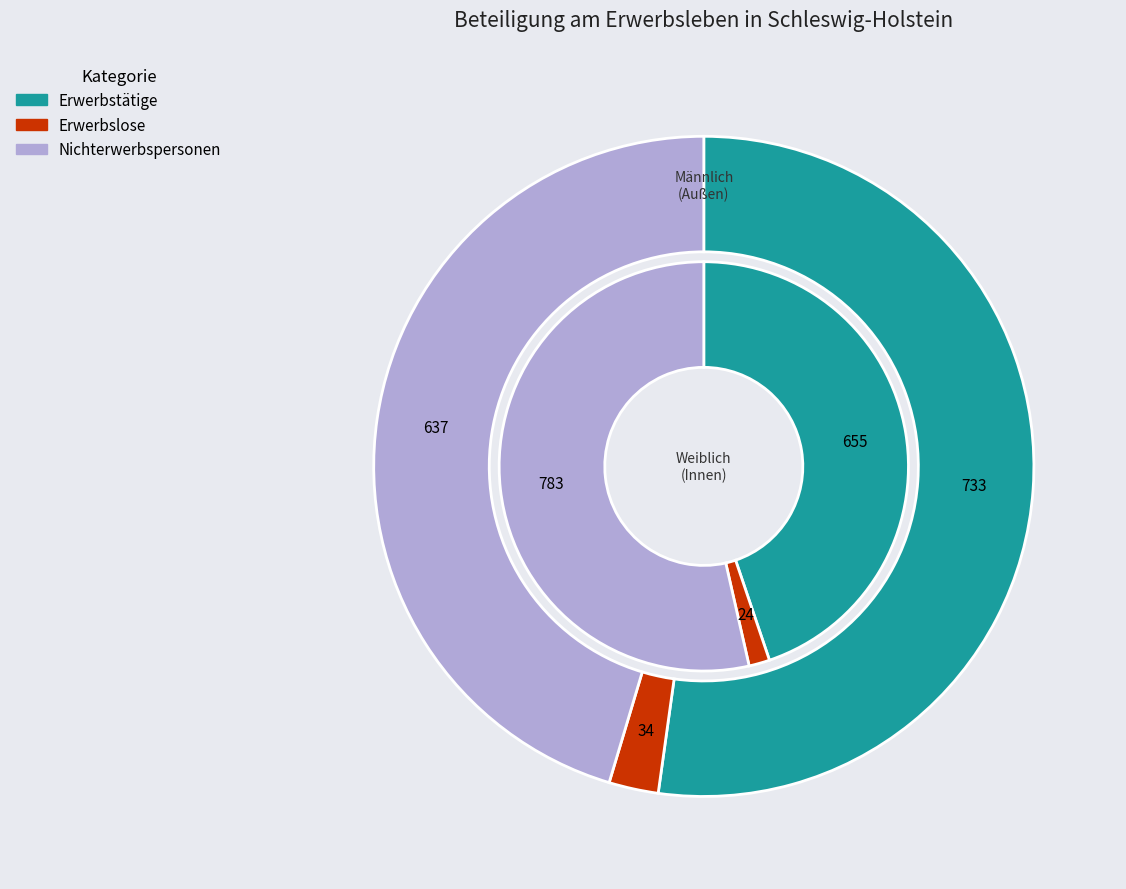

To the nearest percent, what is the average slice percentage?

33%